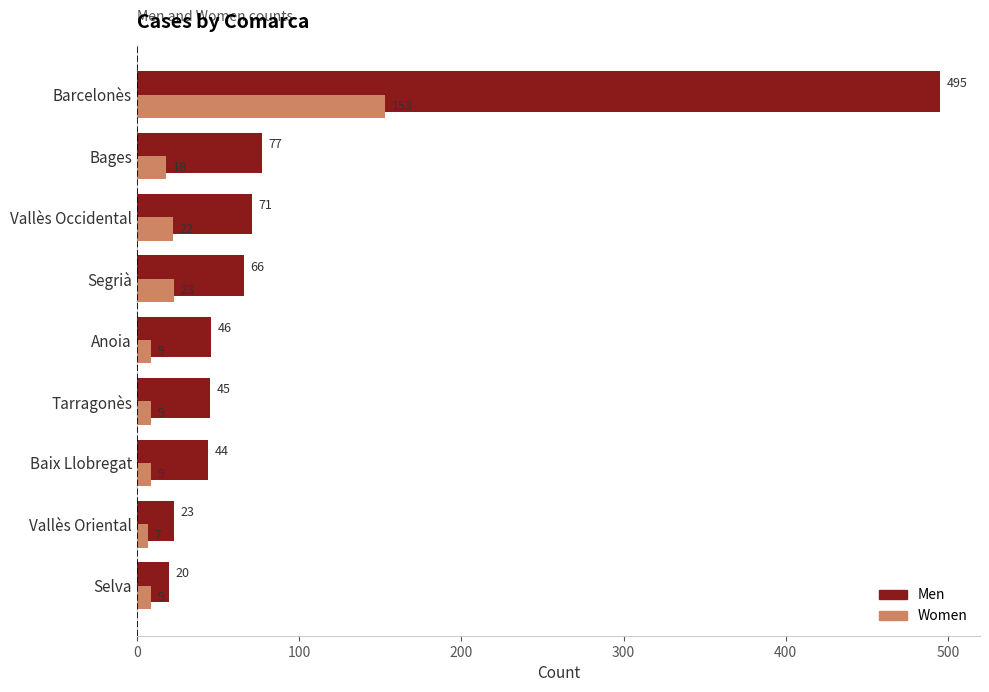

List the series in order of their peak value, highest first.

Men, Women